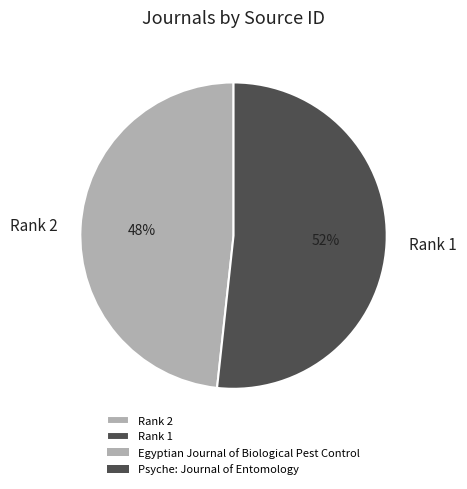

Does Rank 2 represent more than half of the total?

No